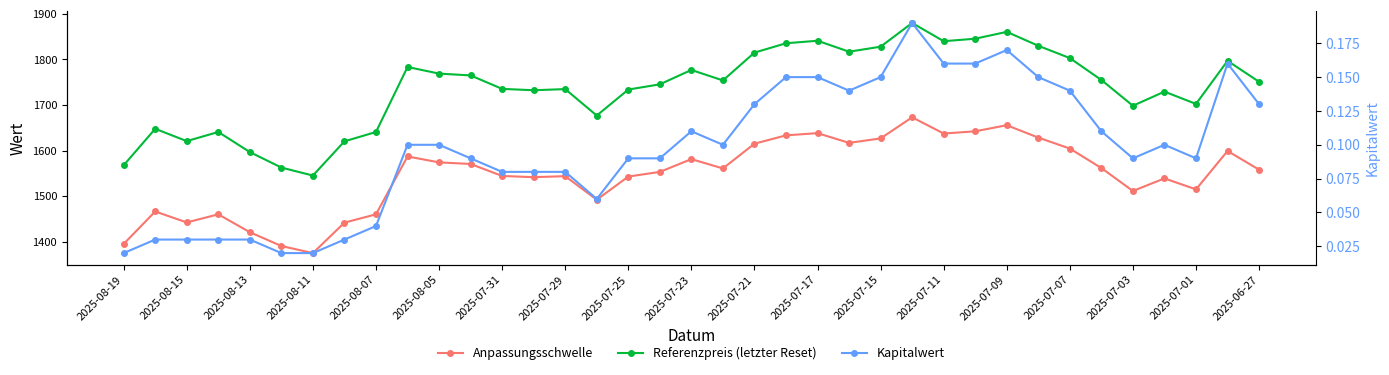

True or false: Referenzpreis (letzter Reset) and Anpassungsschwelle cross at least once.

False